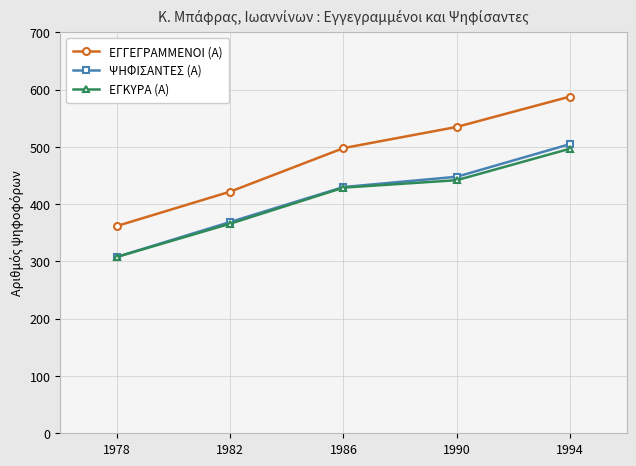

What is the sum of the ΨΗΦΙΣΑΝΤΕΣ (Α) values at 1982 and 1990?

817